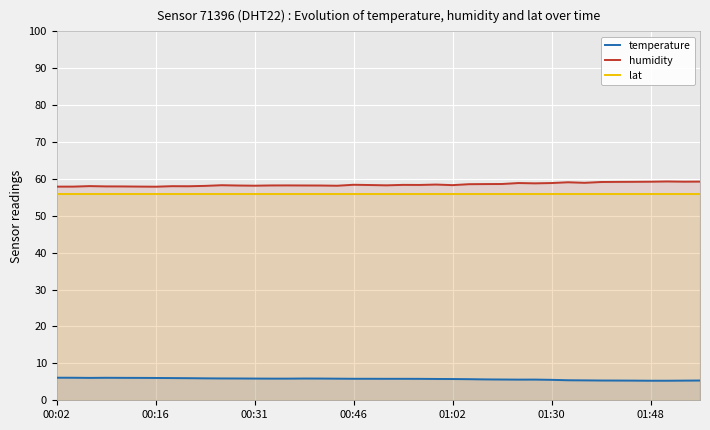

Between 7 and 33, which series saw the biggest shift?

humidity